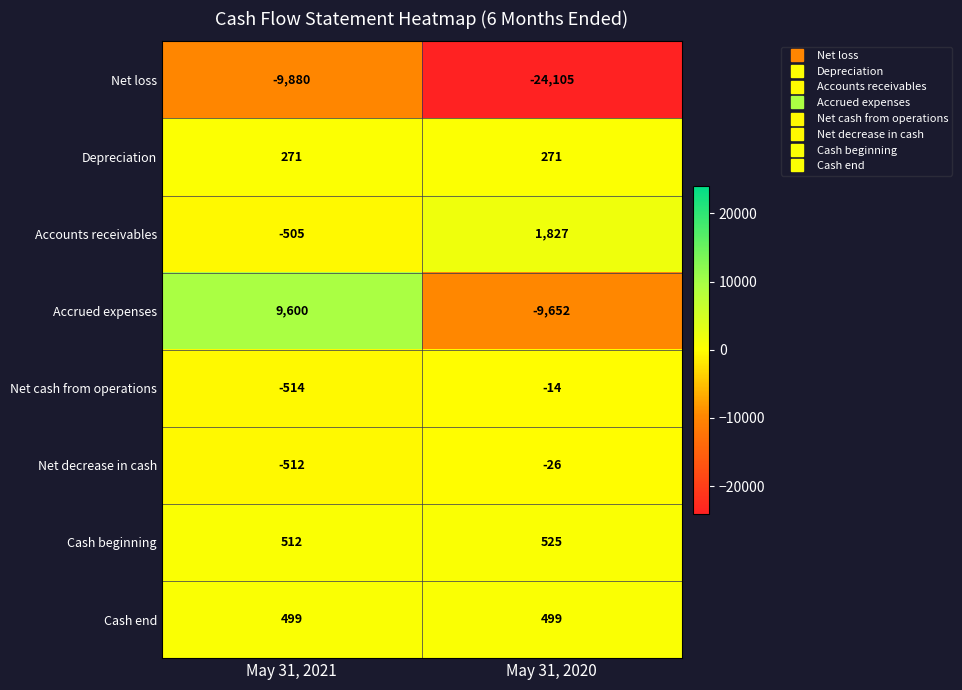

Which series has the largest range (max minus min)?

Accrued expenses